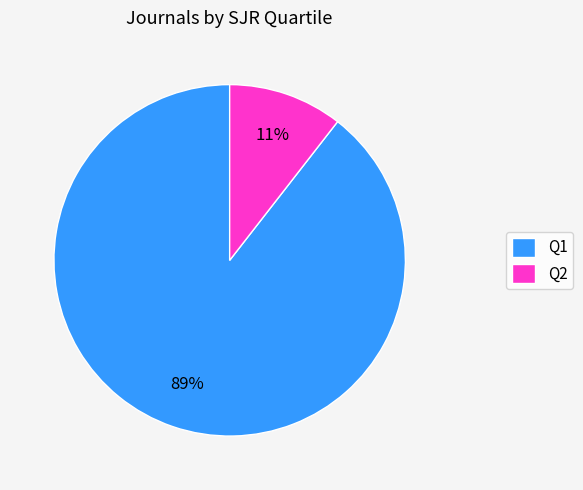

Between Q1 and Q2, which is larger?

Q1